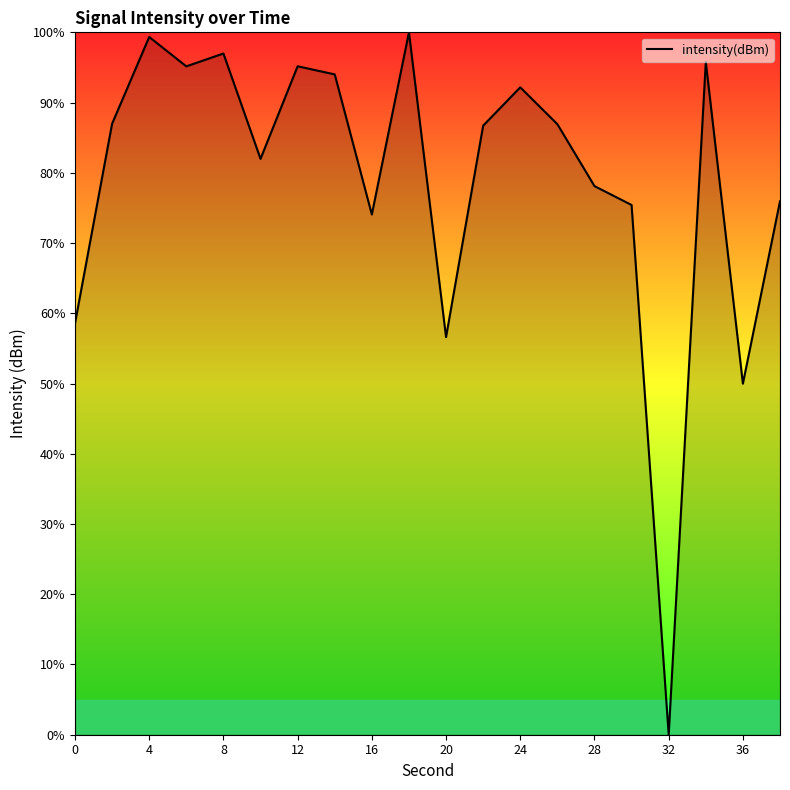

What is the maximum value shown in the chart?

100.0